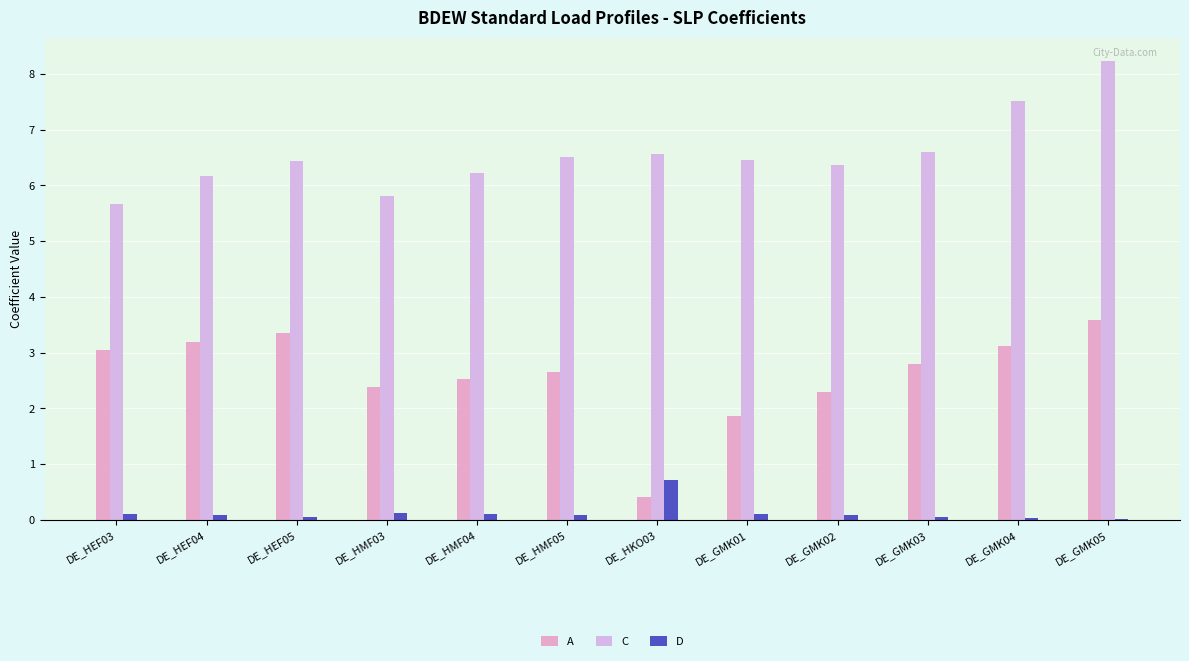

Which series has the largest total across all categories?

C